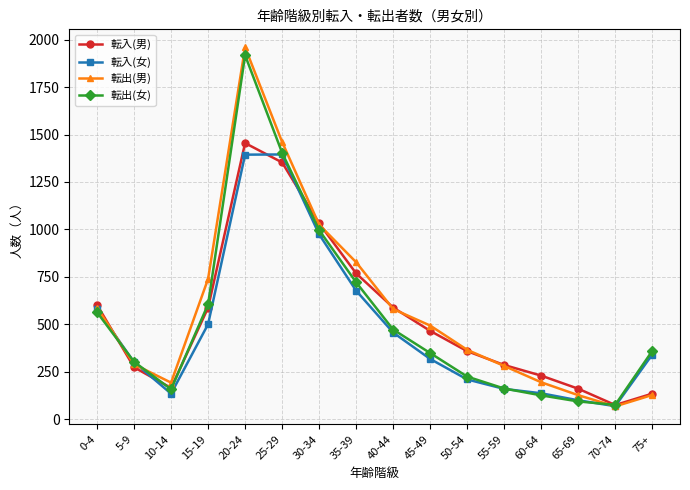

How many interior local peaks does the 転入(男) series have?

1